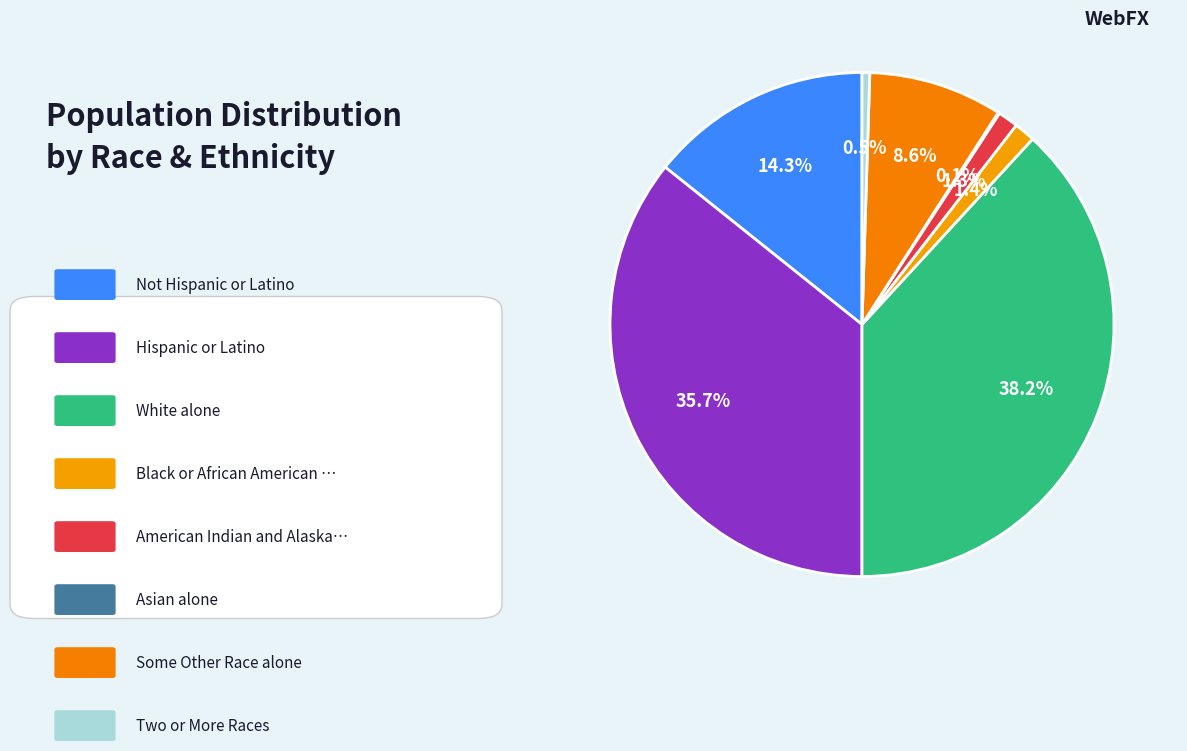

How many slices are in this pie chart?

8